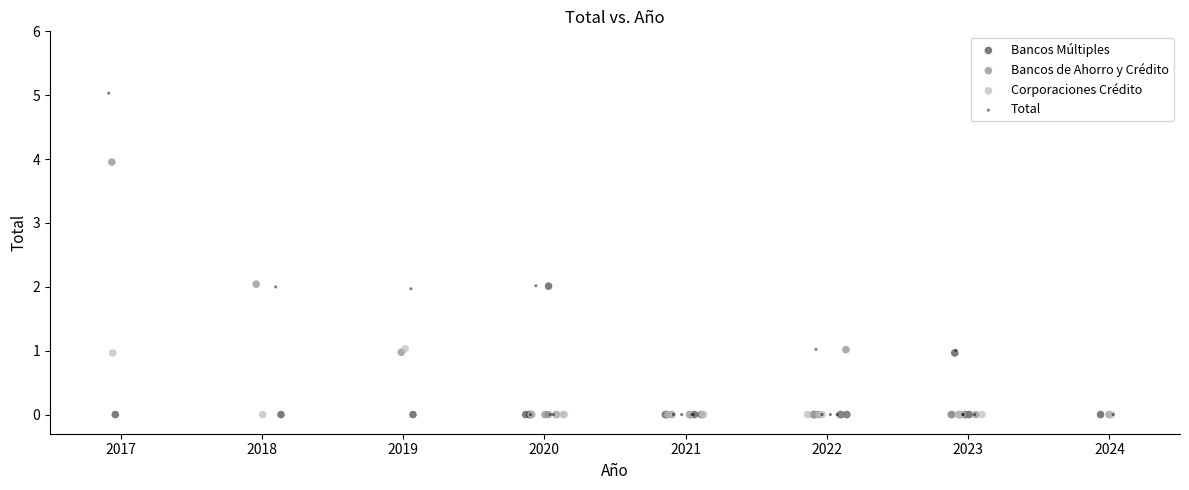

Which series has the largest Y range (max minus min)?

Total